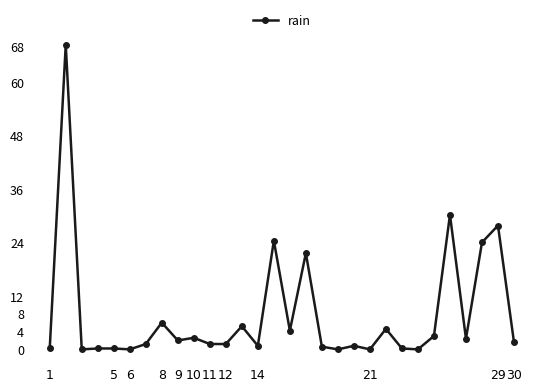

What is the average value?

7.8